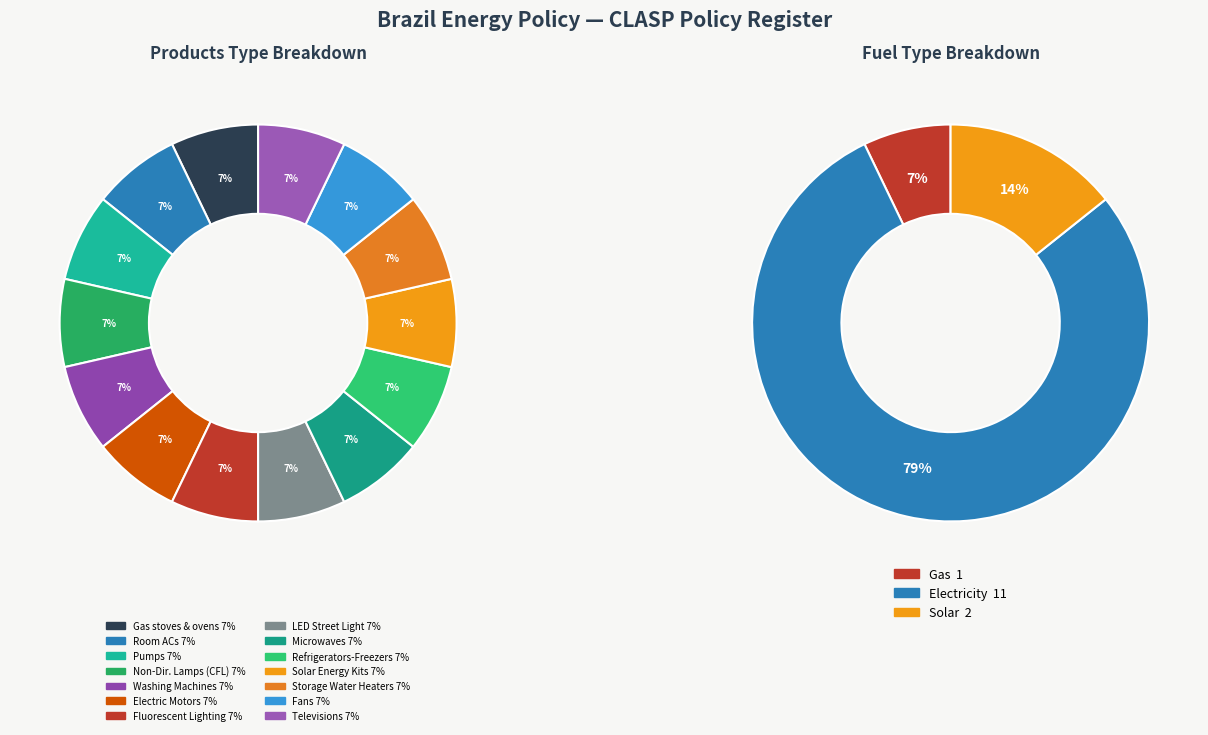

Does 6 represent more than half of the total?

No